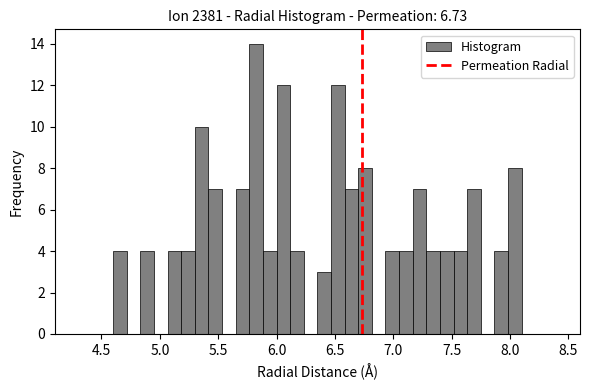

Around what value on the x-axis is the tallest bar? Give the approximate position of its centre, as read against the axis.

5.85